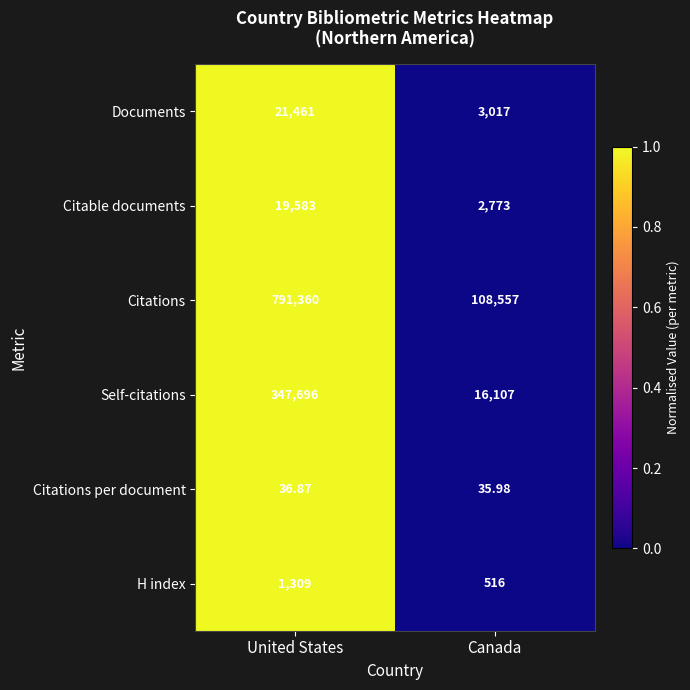

At which label is H index closest to 912?

Canada